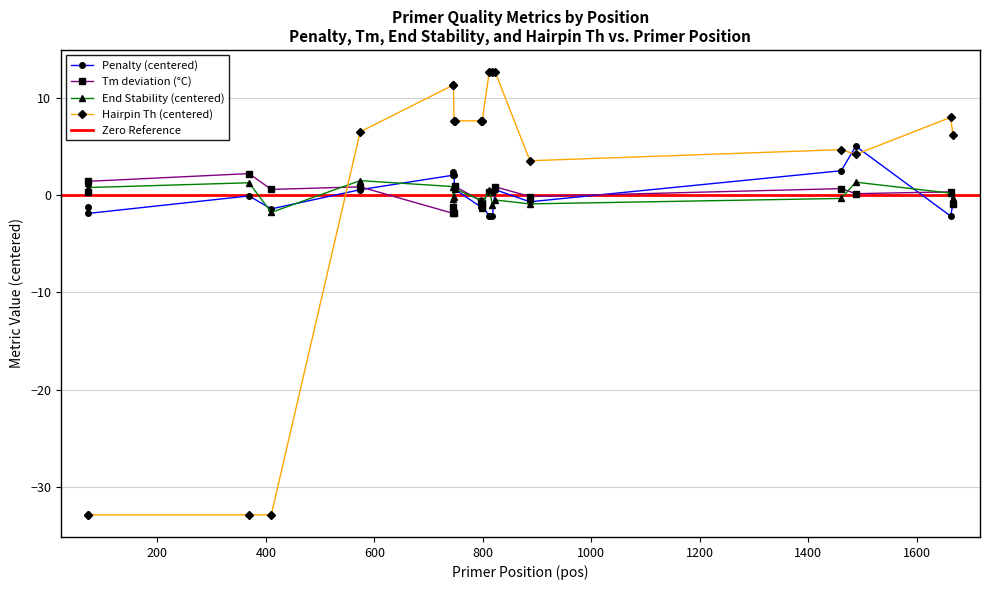

What is the value of the PRIMER_LEFT_0_END_STABILITY point at the 15th from the left?

-0.5